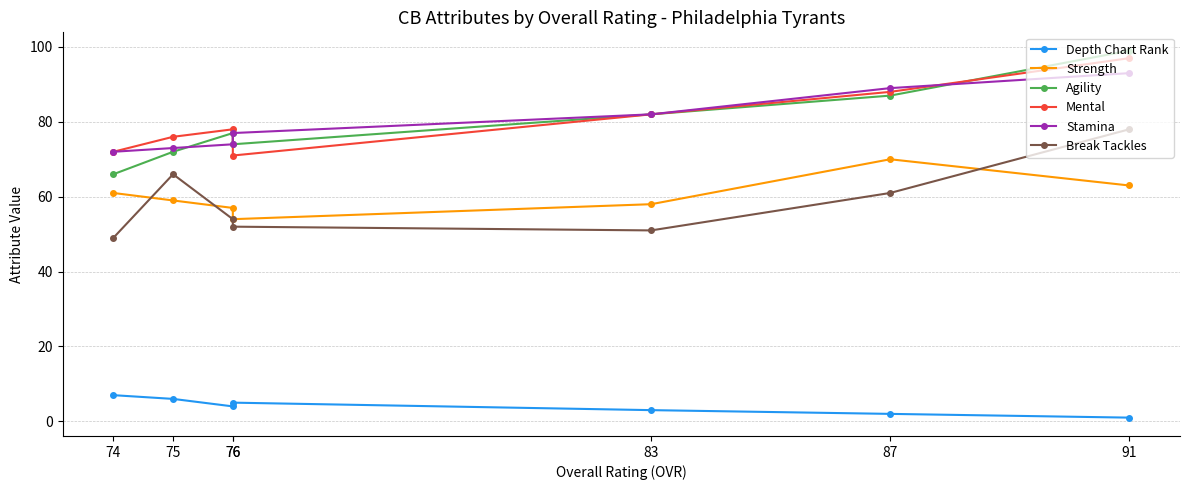

What is the difference between the maximum and minimum values in the Strength series?

16